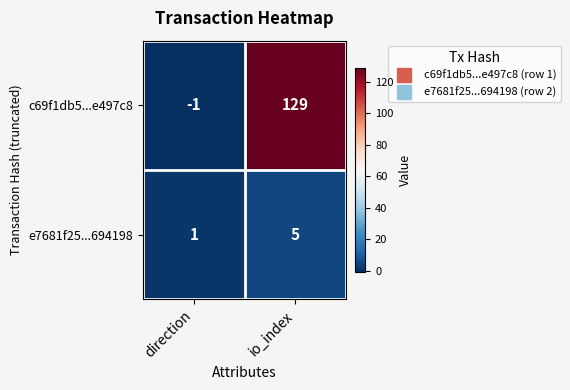

How many values in the e7681f25...694198 series are below 5?

1